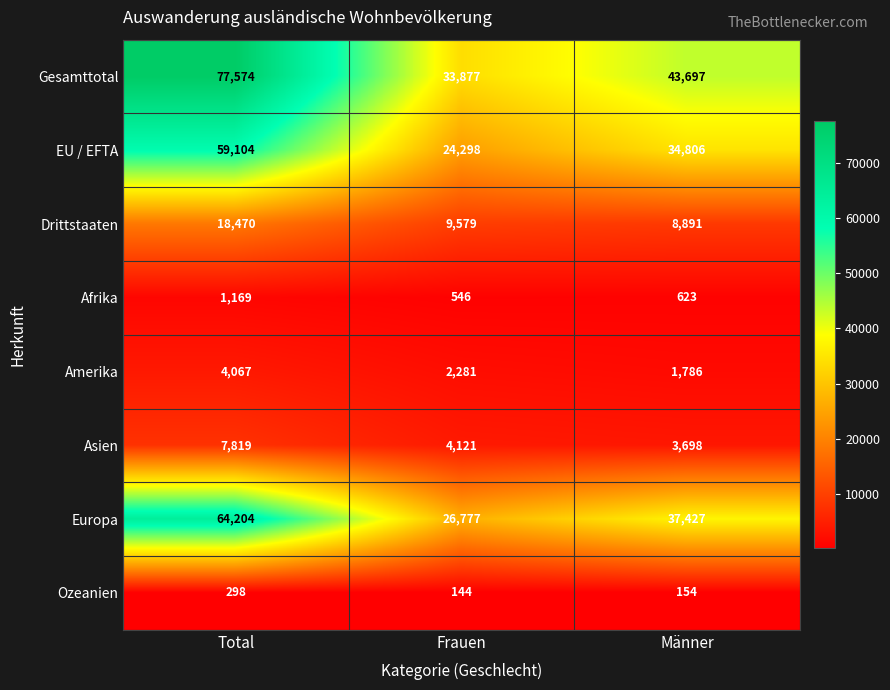

Reading right to left, list all the values displayed in this chart.

Gesamttotal: 43697	33877	77574
EU / EFTA: 34806	24298	59104
Drittstaaten: 8891	9579	18470
Afrika: 623	546	1169
Amerika: 1786	2281	4067
Asien: 3698	4121	7819
Europa: 37427	26777	64204
Ozeanien: 154	144	298